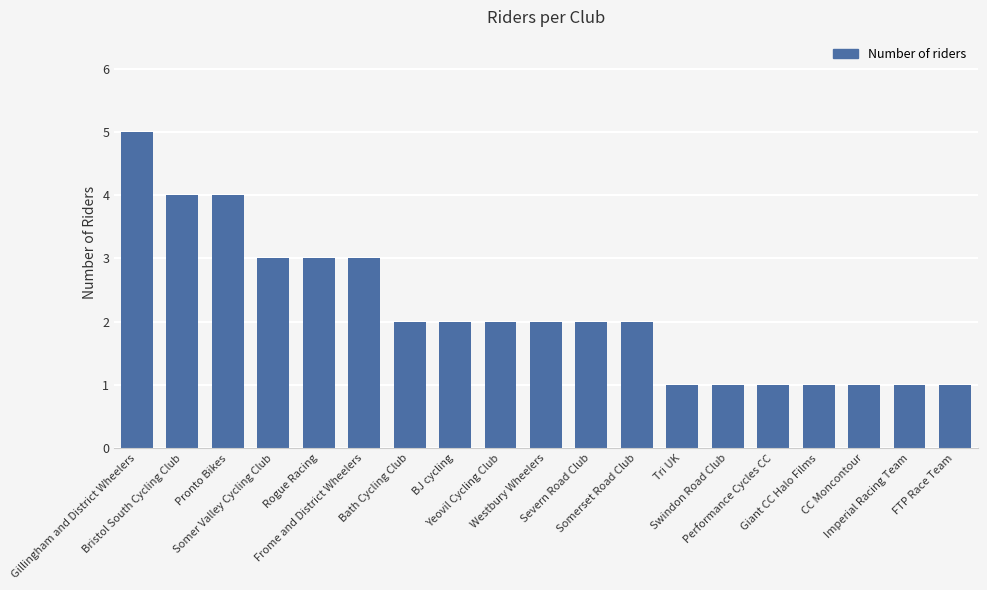

What is the change in value from BJ cycling to Giant CC Halo Films?

-1